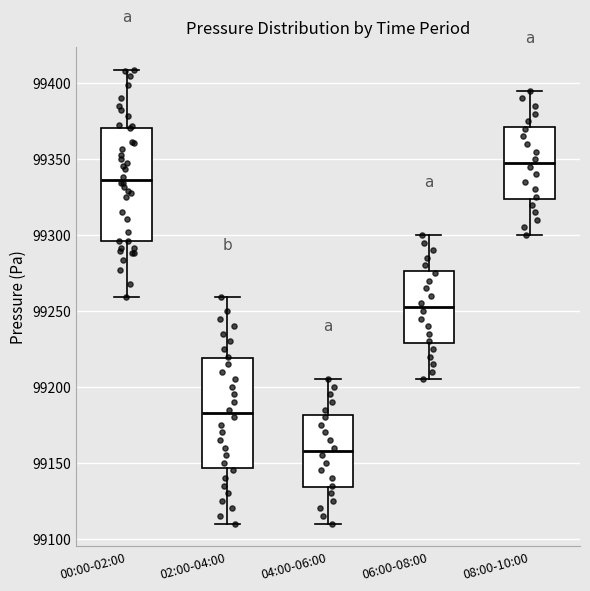

Reading left to right, transcribe this box plot: for each box, give where its median line is, the range the box spans, and where its two whiskers end, as read against the y-axis. The values are not printed on the chart, so give them approximately, as read against the axis.

00:00-02:00: median 99335, box 99295 to 99370, whiskers 99260 to 99410
02:00-04:00: median 99185, box 99145 to 99220, whiskers 99110 to 99260
04:00-06:00: median 99160, box 99135 to 99180, whiskers 99110 to 99205
06:00-08:00: median 99255, box 99230 to 99275, whiskers 99205 to 99300
08:00-10:00: median 99350, box 99325 to 99370, whiskers 99300 to 99395